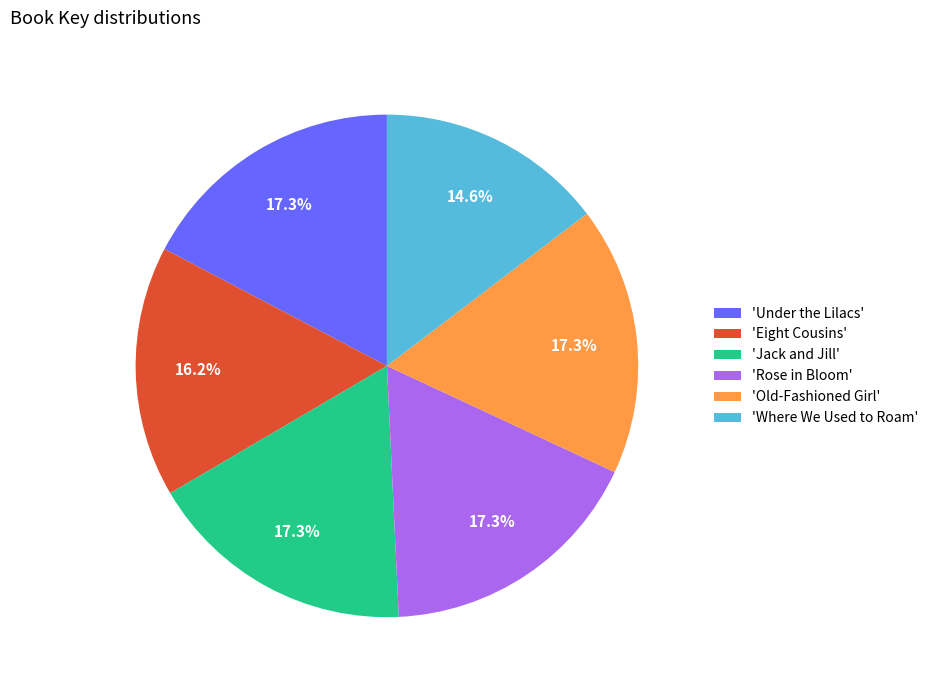

What is the total percentage of 'Old-Fashioned Girl' and 'Jack and Jill'?

34.6%